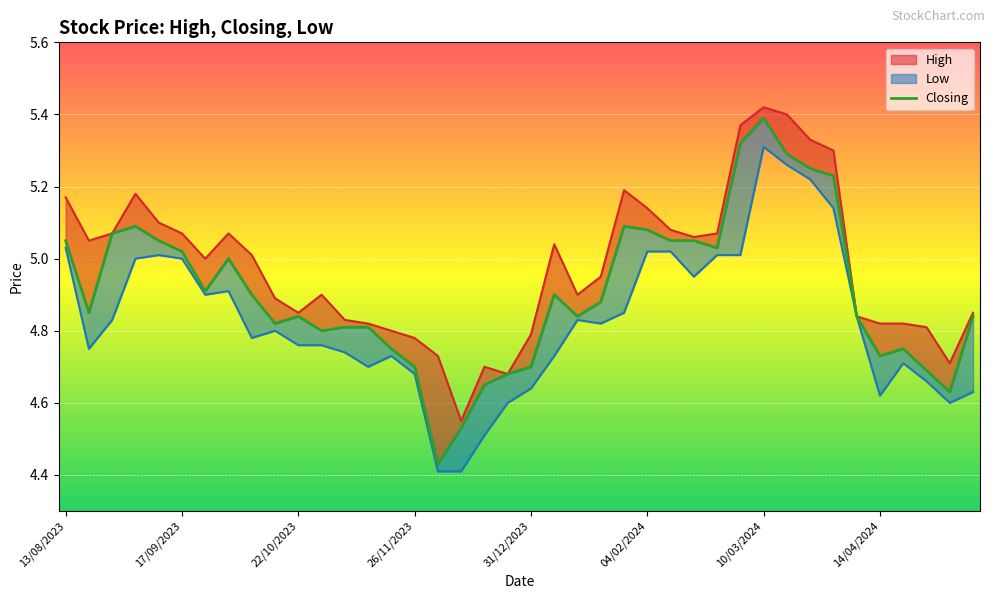

What is the sum of the values at 17/09/2023 and 33?

10.1